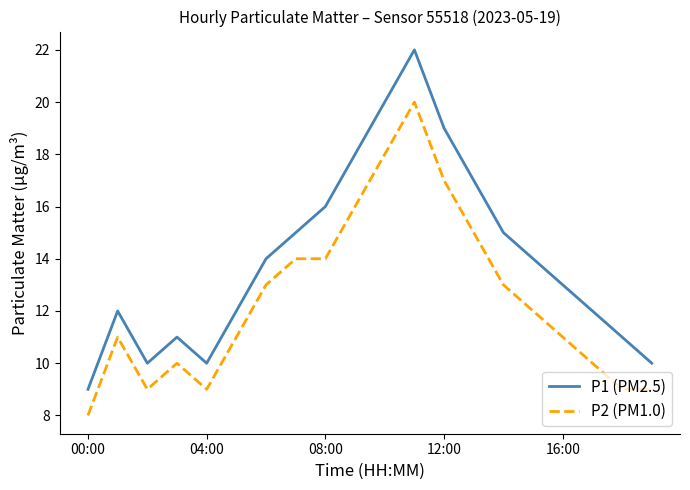

Reading right to left, transcribe all the data shown in this chart.

P1 (PM2.5): 10	11	12	13	14	15	17	19	22	20	18	16	15	14	12	10	11	10	12	9
P2 (PM1.0): 9	9	10	11	12	13	15	17	20	18	16	14	14	13	11	9	10	9	11	8